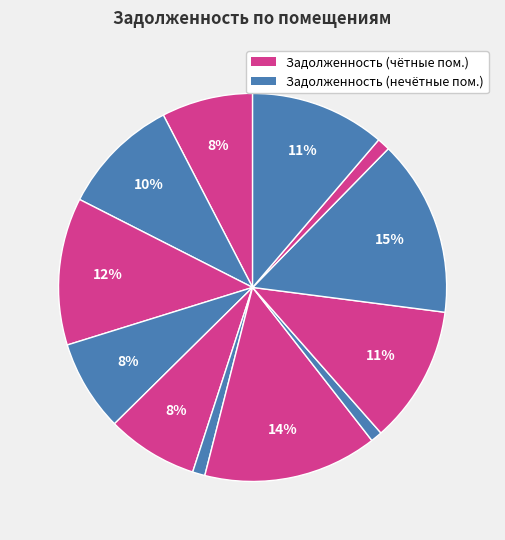

How many slices are in this pie chart?

12